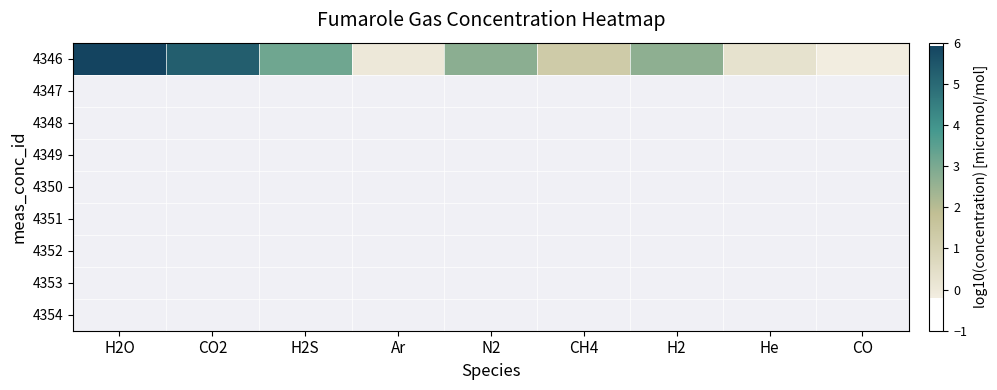

Reading left to right, what are all the values shown in this chart?

5.9	5.3	3.2	0.0	2.7	1.3	2.7	0.3	-0.2